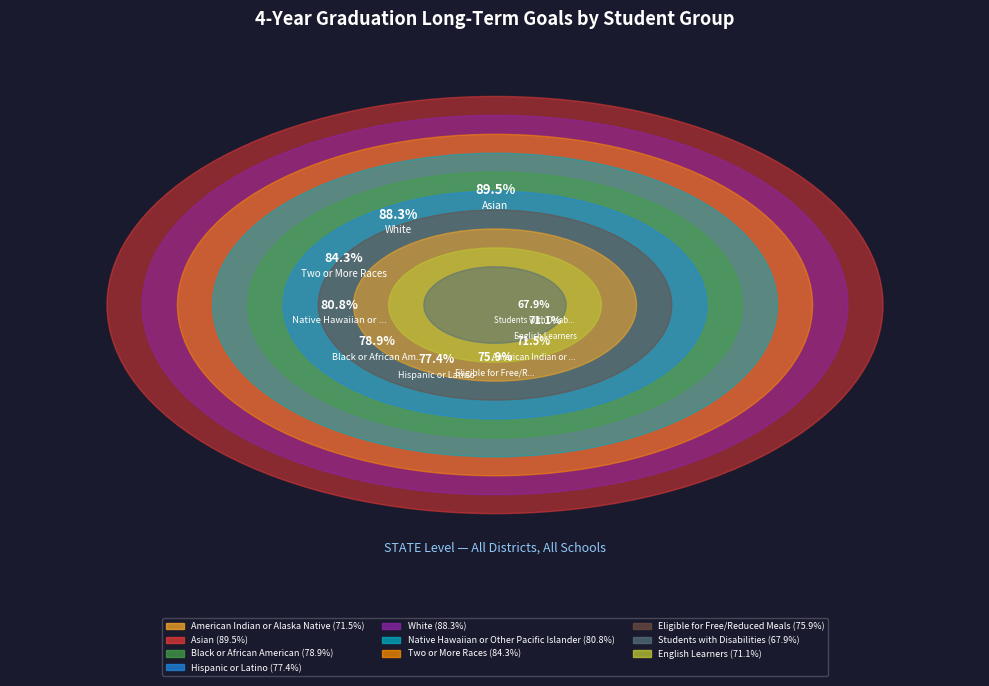

To the nearest percent, what portion does White represent?

11%